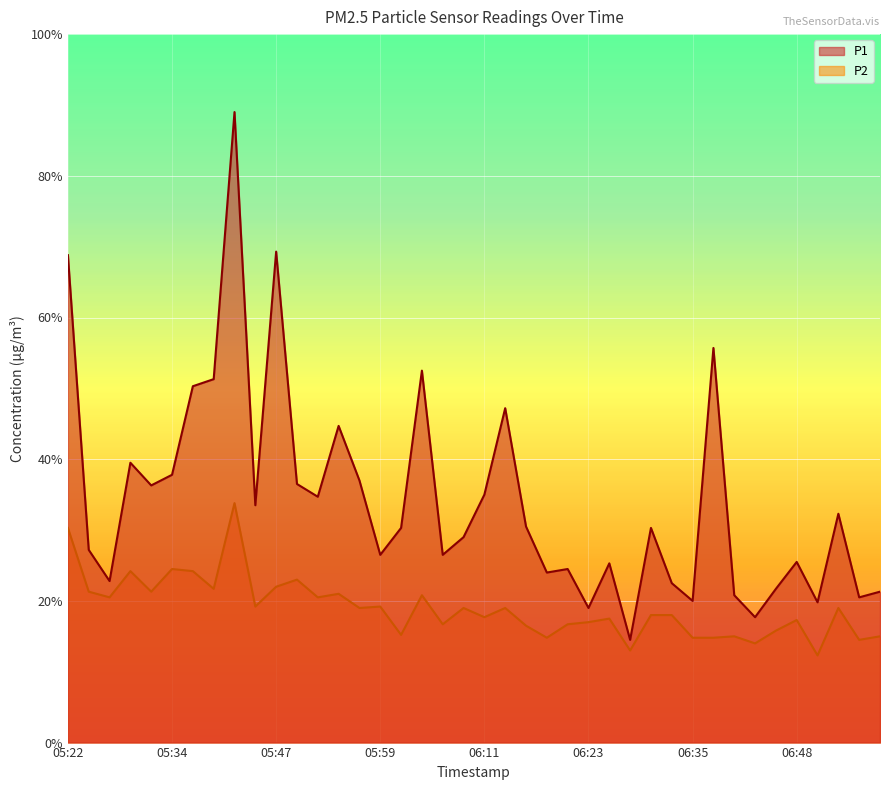

Between 05:32 and 05:59, which is larger?

05:32